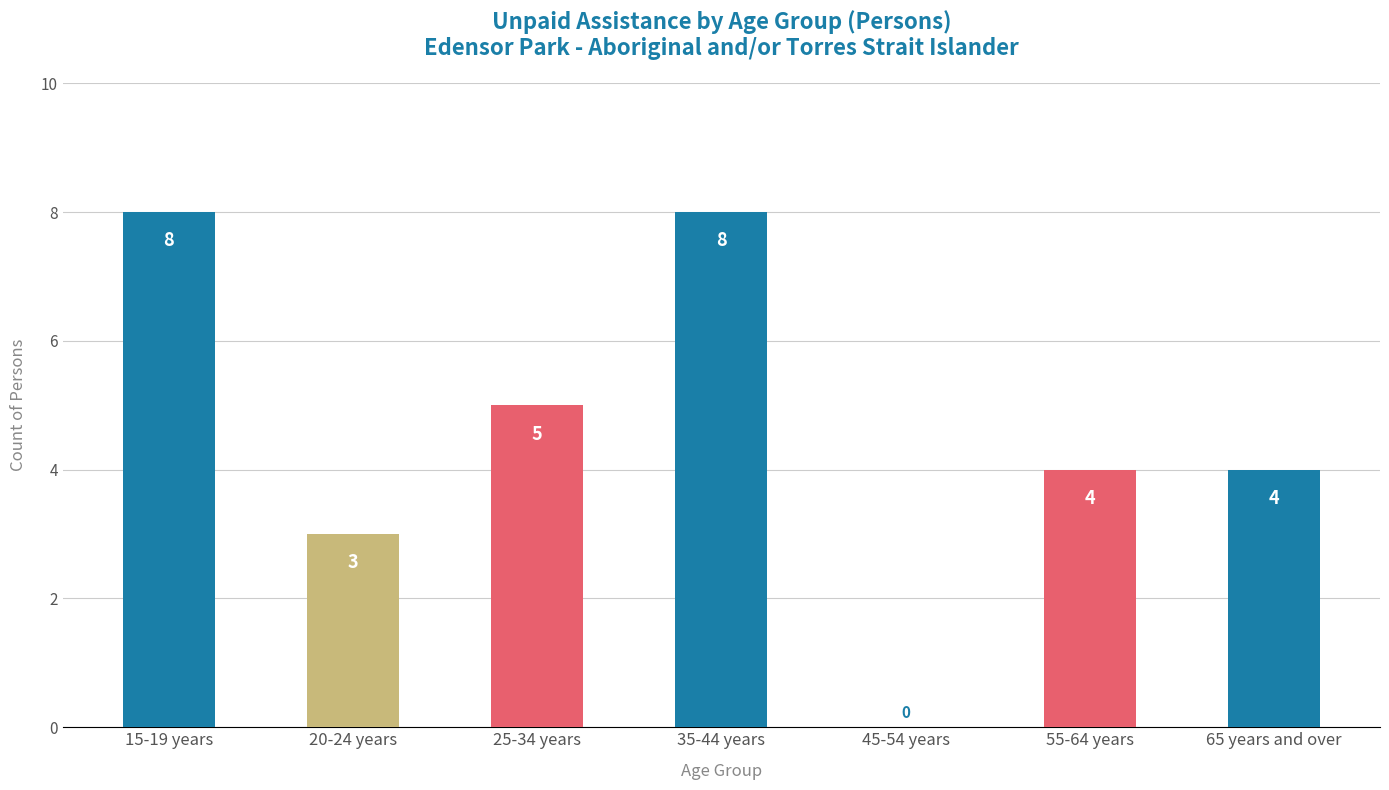

What is the average value?

5